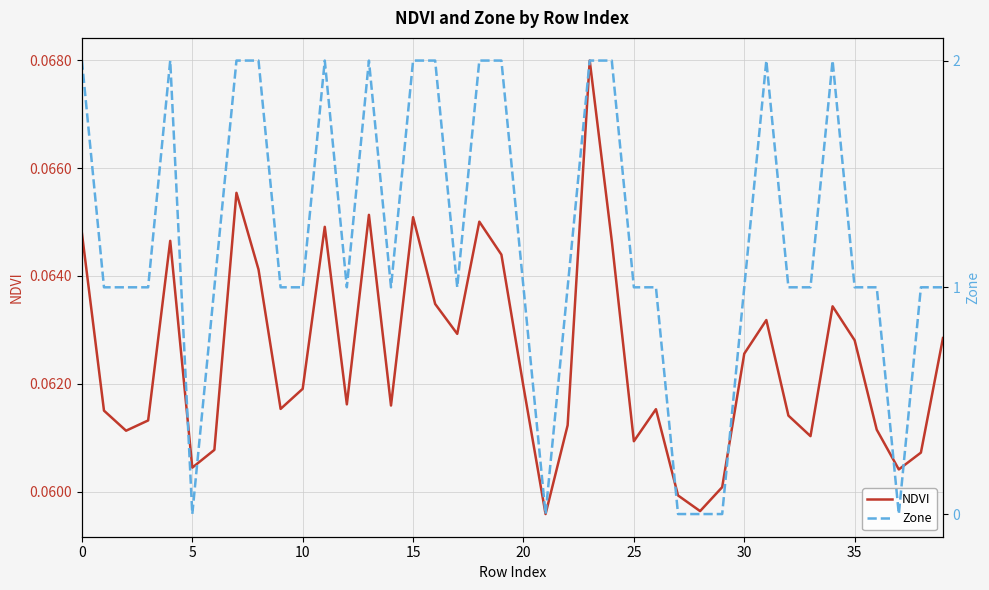

What is the average value of the NDVI series?

0.1